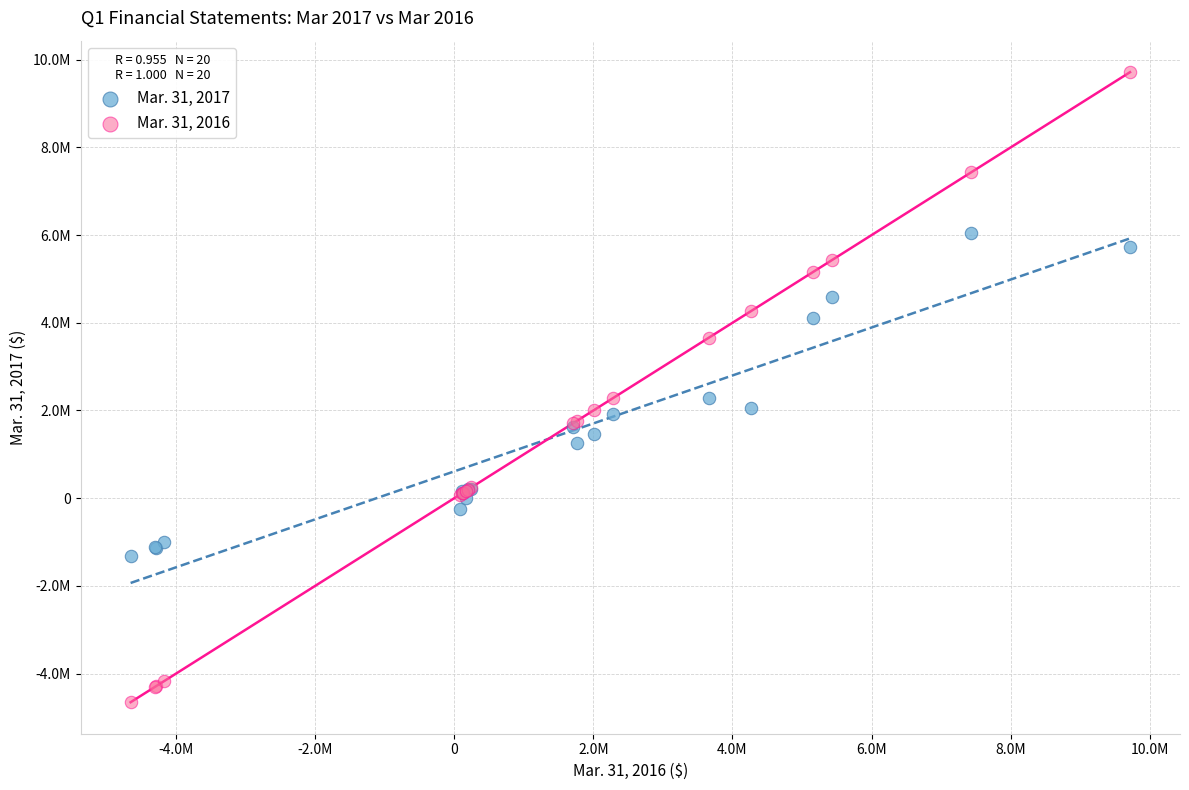

What are all the series names shown in the legend?

Mar. 31, 2017, Mar. 31, 2016